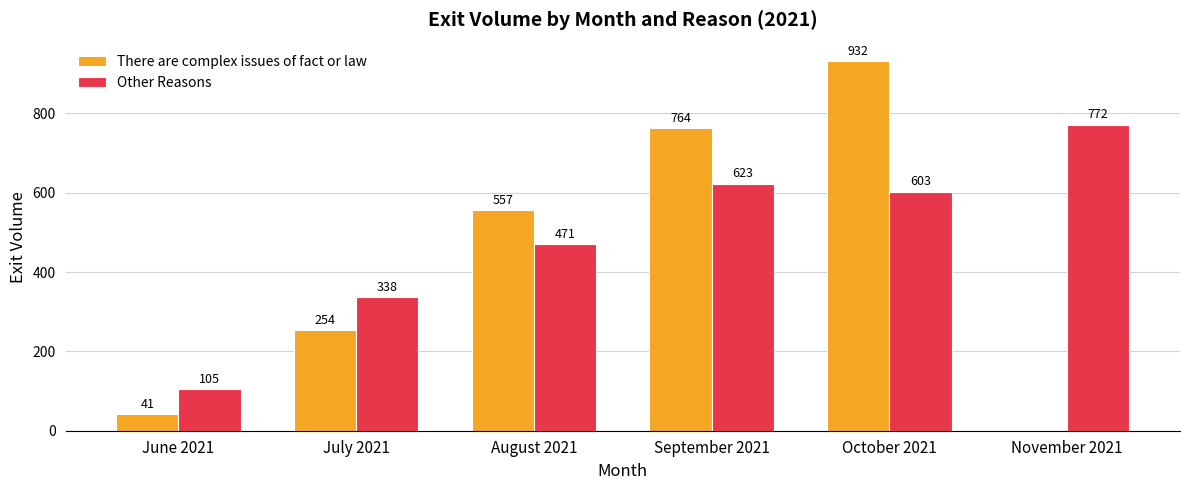

At which category is the sum across all series the highest?

October 2021